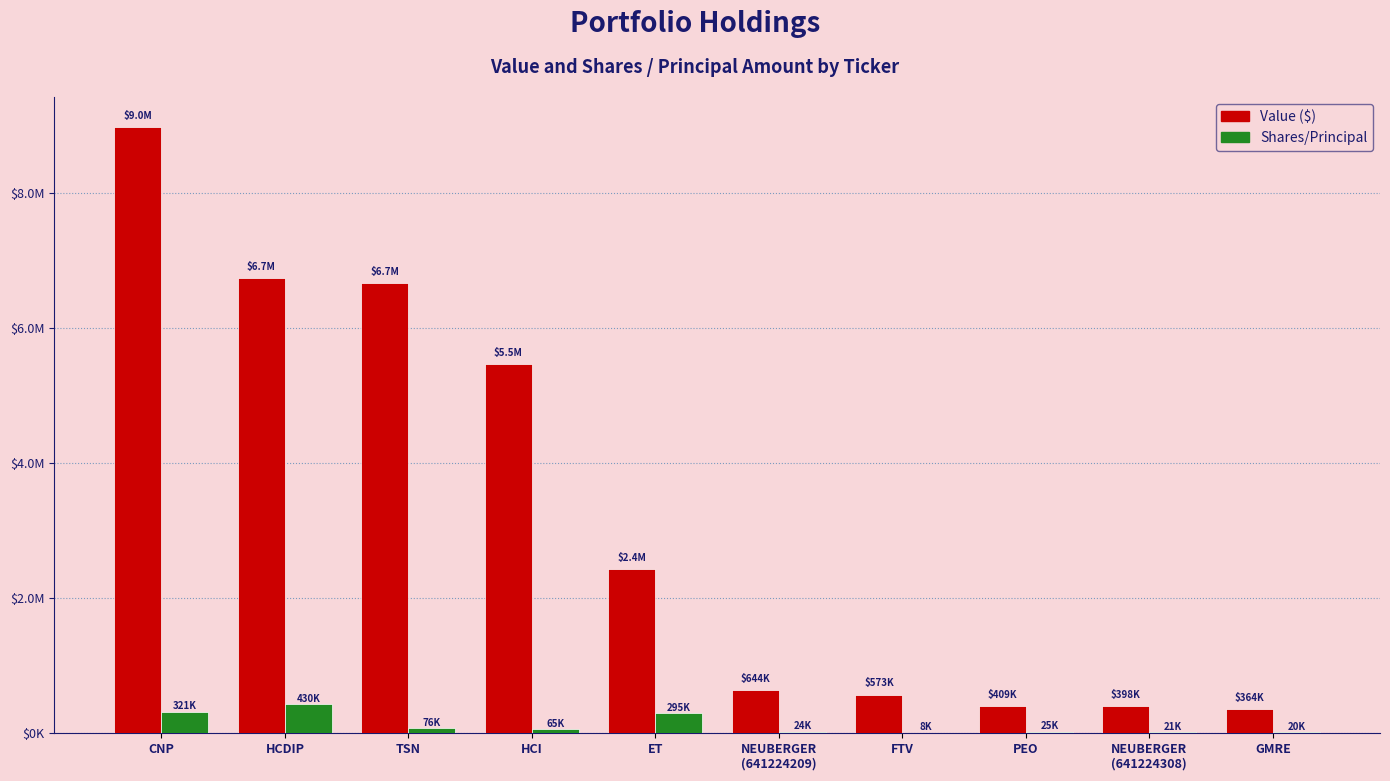

Does the chart contain stacked bars?

No